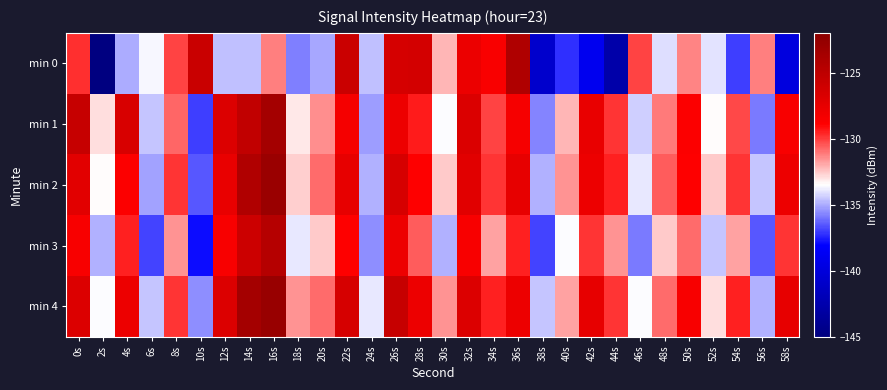

Between 20s and 18s, which is larger?

20s